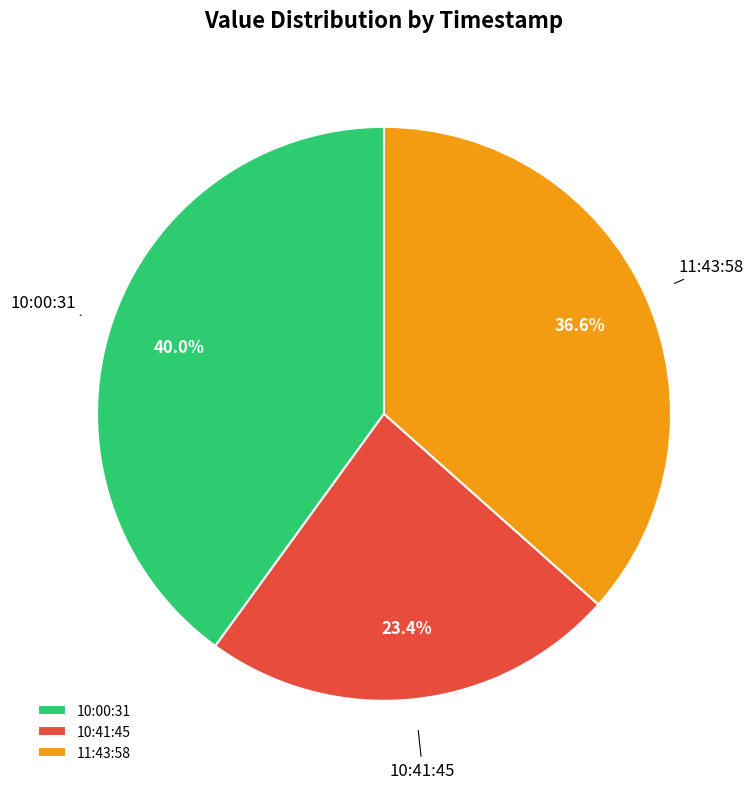

Does 10:00:31 account for over 50% of the chart?

No